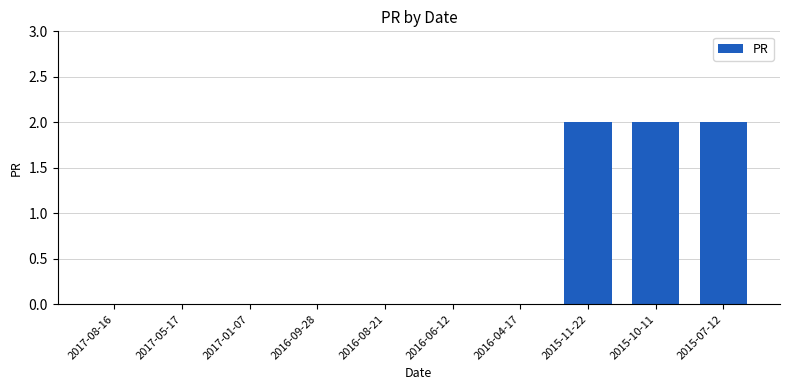

What is the sum of all values?

6